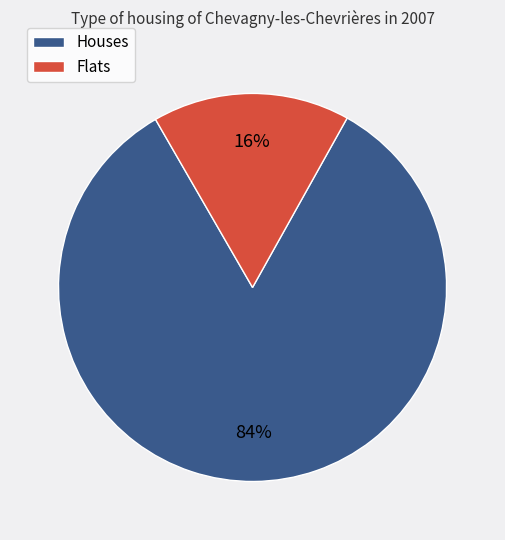

True or false: Flats accounts for 16% of the total.

True